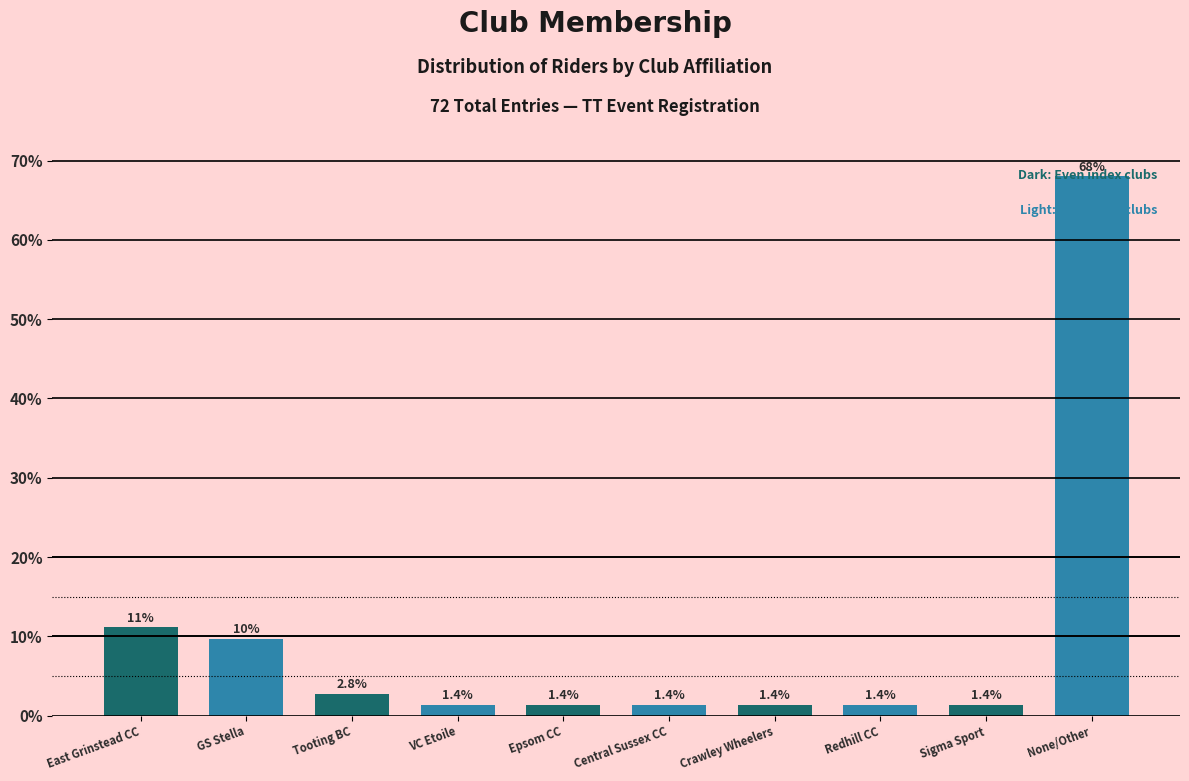

What is the change in value from Tooting BC to Sigma Sport?

-1.4